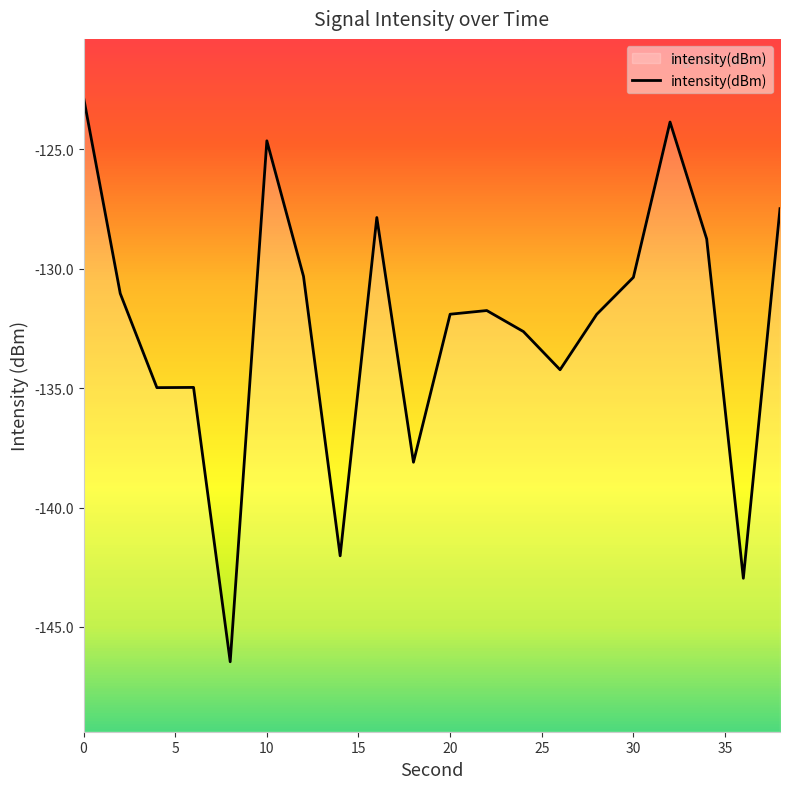

What is the greatest value displayed?

-122.8